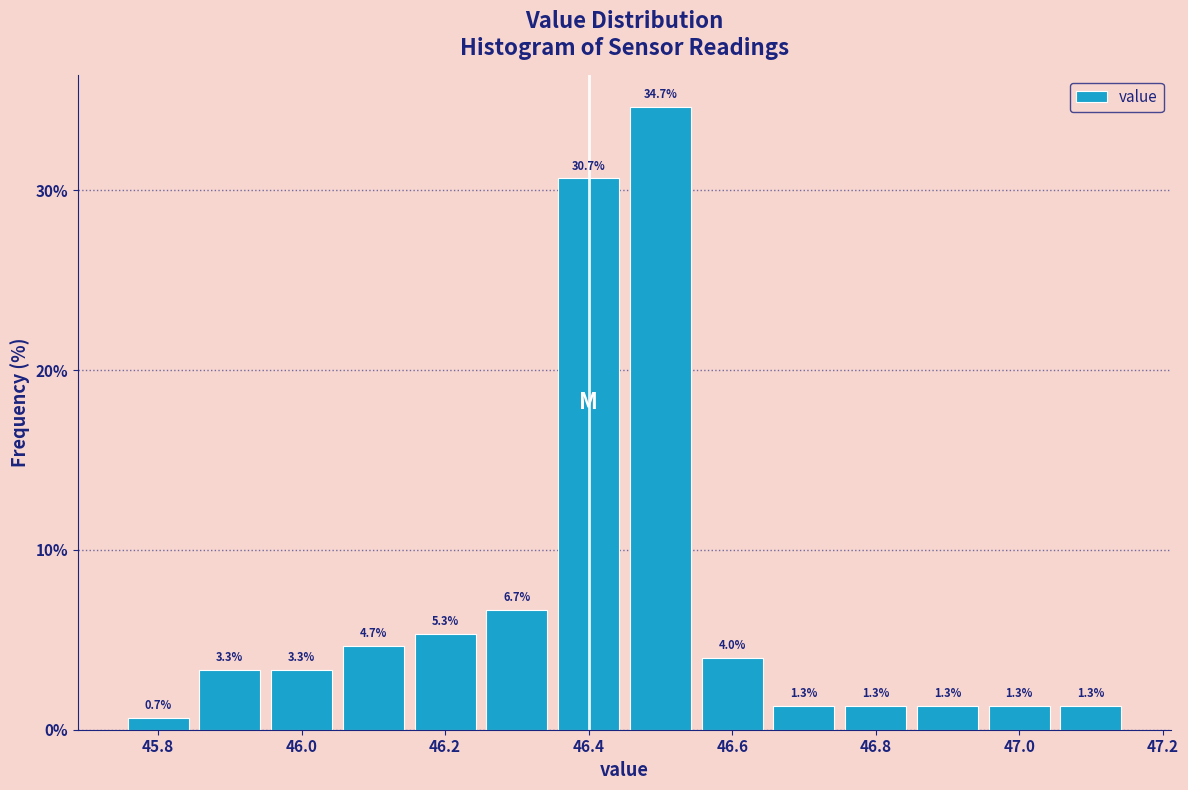

Over which range of the x-axis is the bar tallest?

46.45 to 46.55